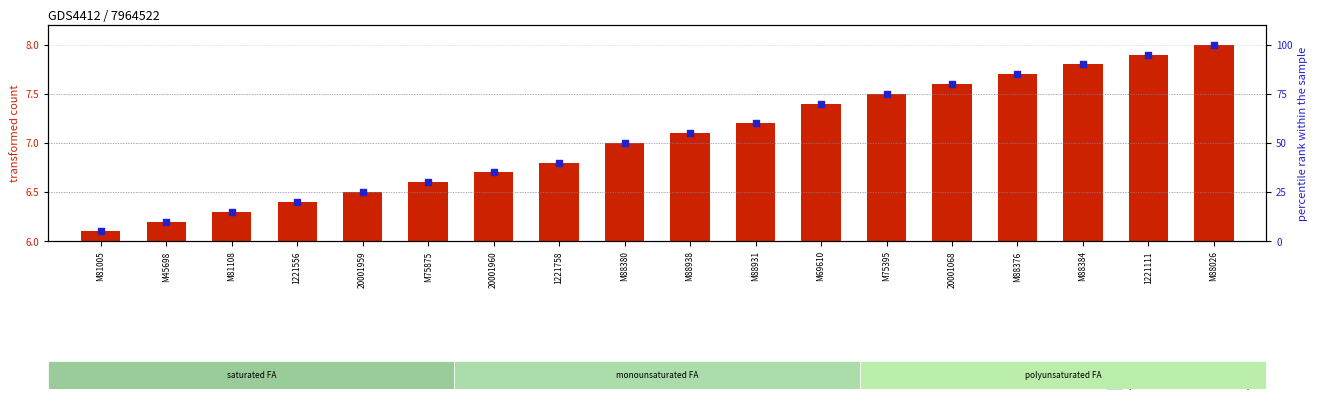

Is the value of transformed count at M81005 greater than the value of percentile rank within the sample at M75875?

No